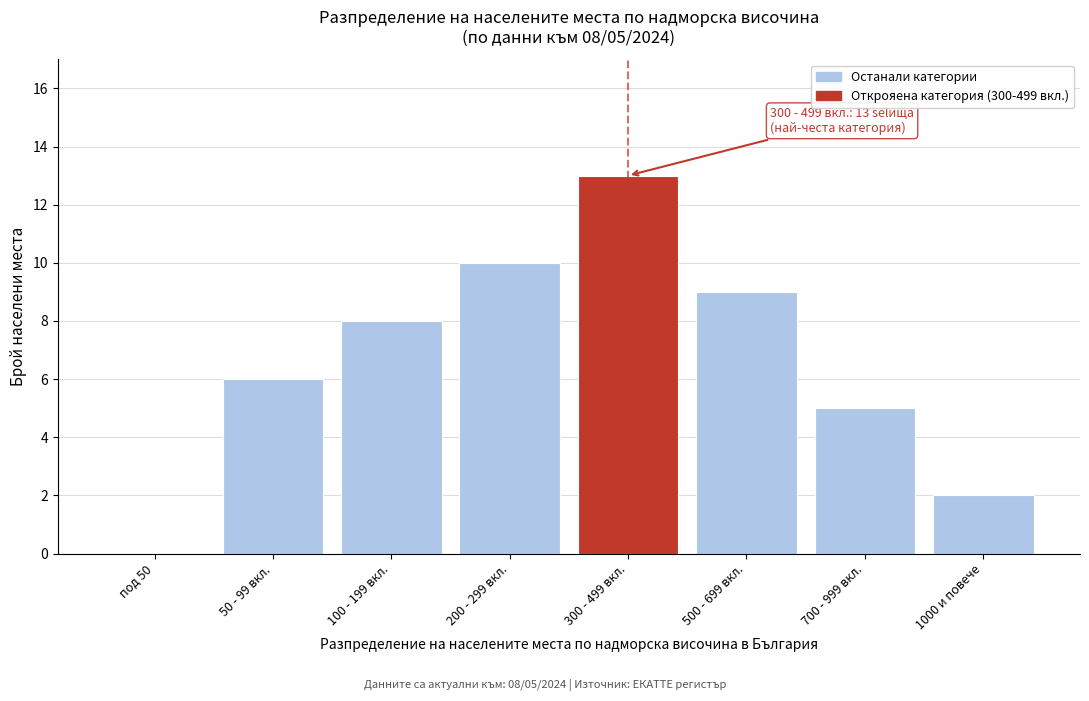

Reading left to right, what are all the values shown in this chart?

под 50=0	50 - 99 вкл.=6	100 - 199 вкл.=8	200 - 299 вкл.=10	300 - 499 вкл.=13	500 - 699 вкл.=9	700 - 999 вкл.=5	1000 и повече=2